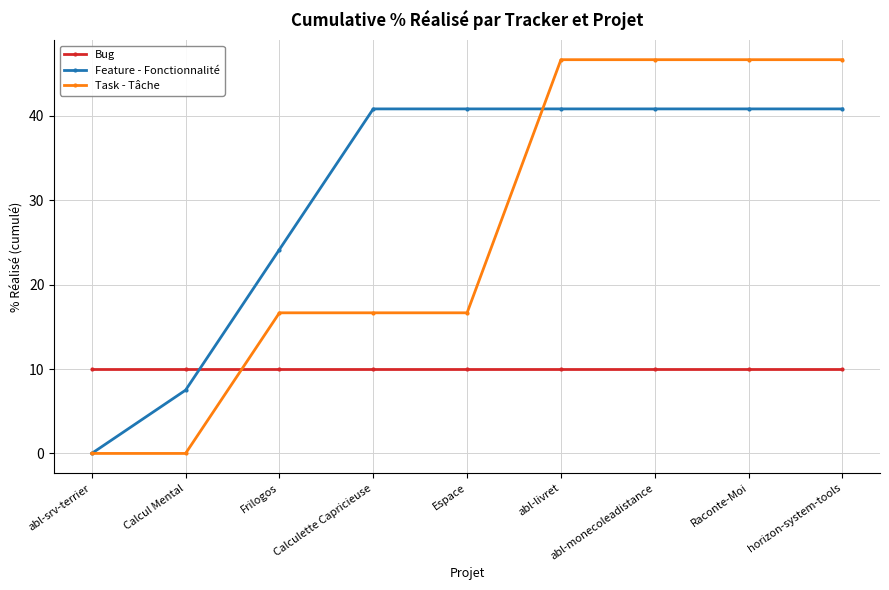

Rank the series by their average value, from highest to lowest.

Feature - Fonctionnalité, Task - Tâche, Bug